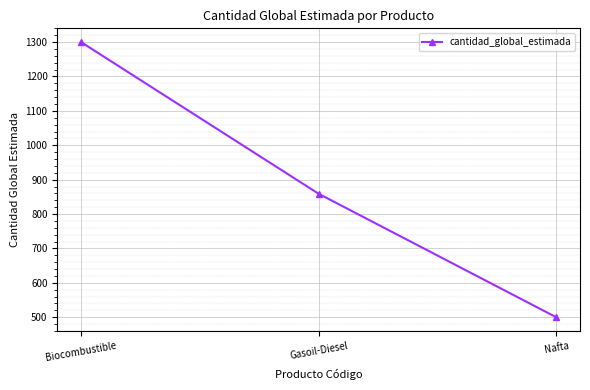

Read the value at Biocombustible.

1300